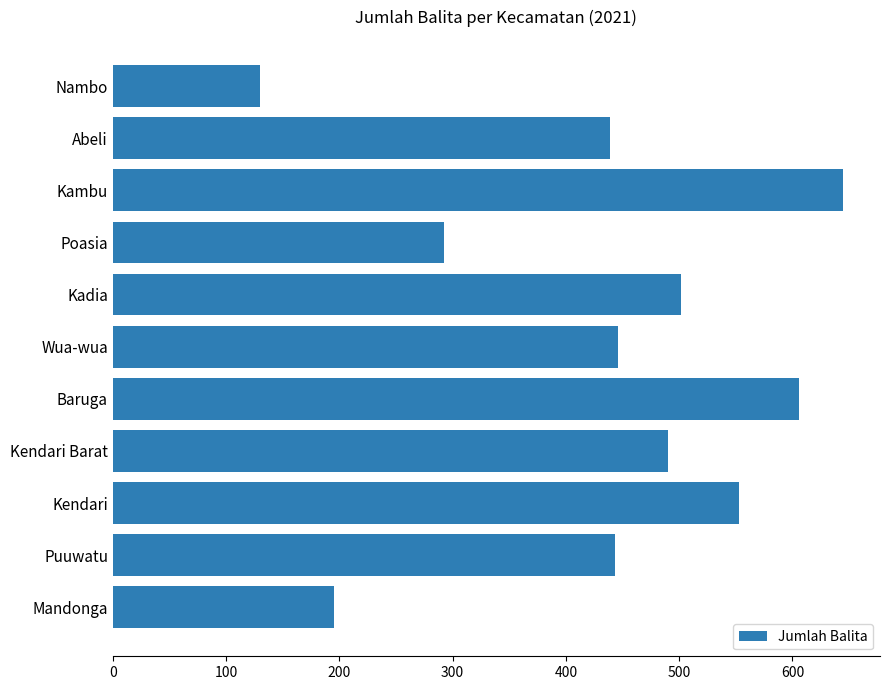

At which category does the chart reach its peak across all series?

Kambu